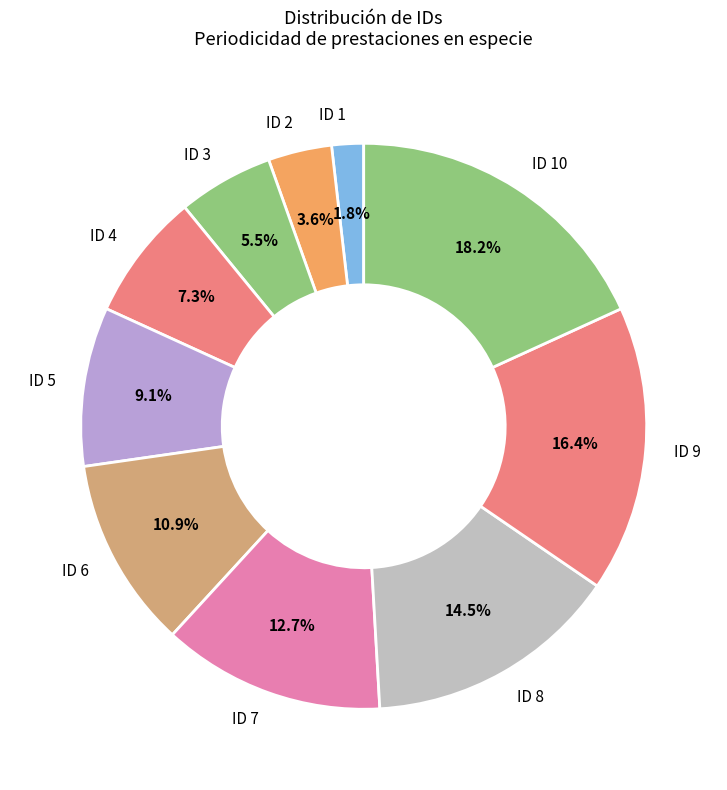

Between ID 1 and ID 10, which is larger?

ID 10